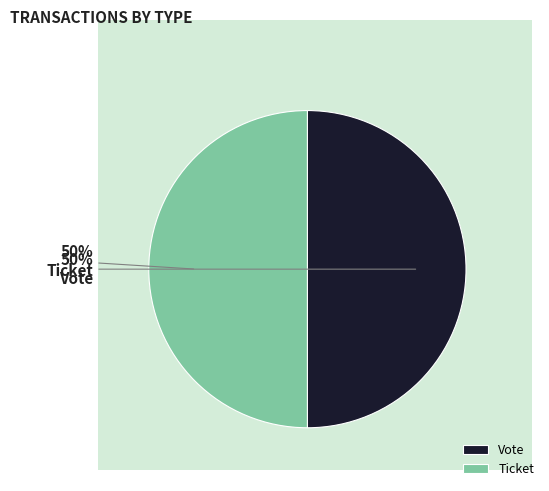

Is the sum of Vote and Ticket greater than half?

Yes